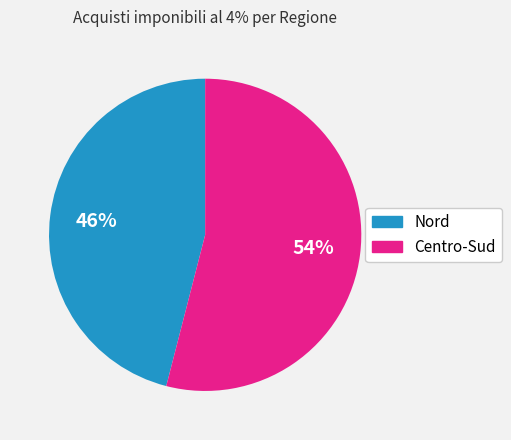

Is there a majority slice in this chart?

Yes